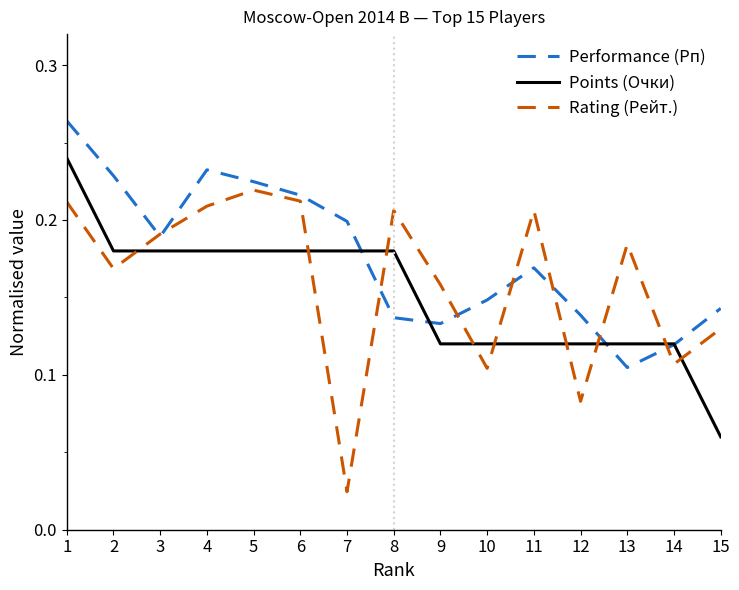

Which label corresponds to the smallest value in the chart?

7